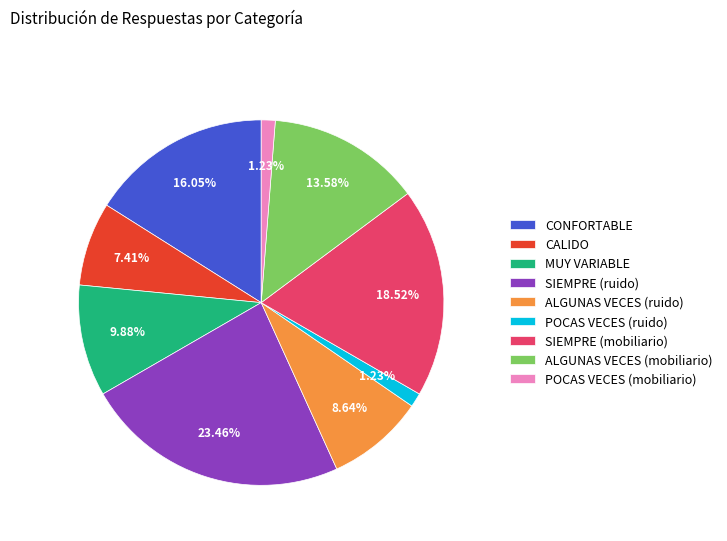

Is the sum of SIEMPRE (ruido) and MUY VARIABLE greater than half?

No